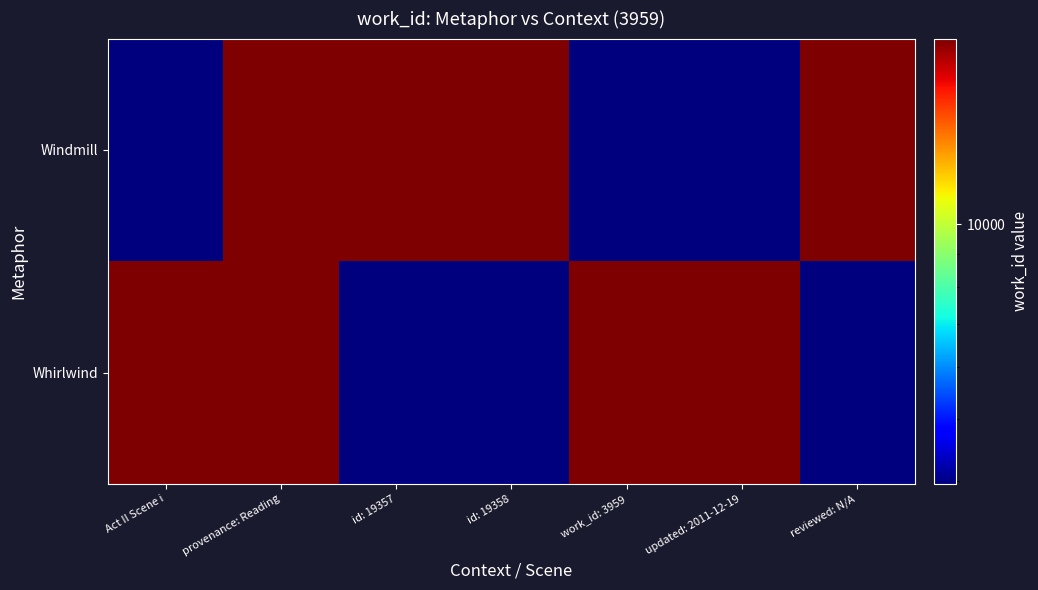

What is the spread (max minus min) of values at id: 19358?

15398